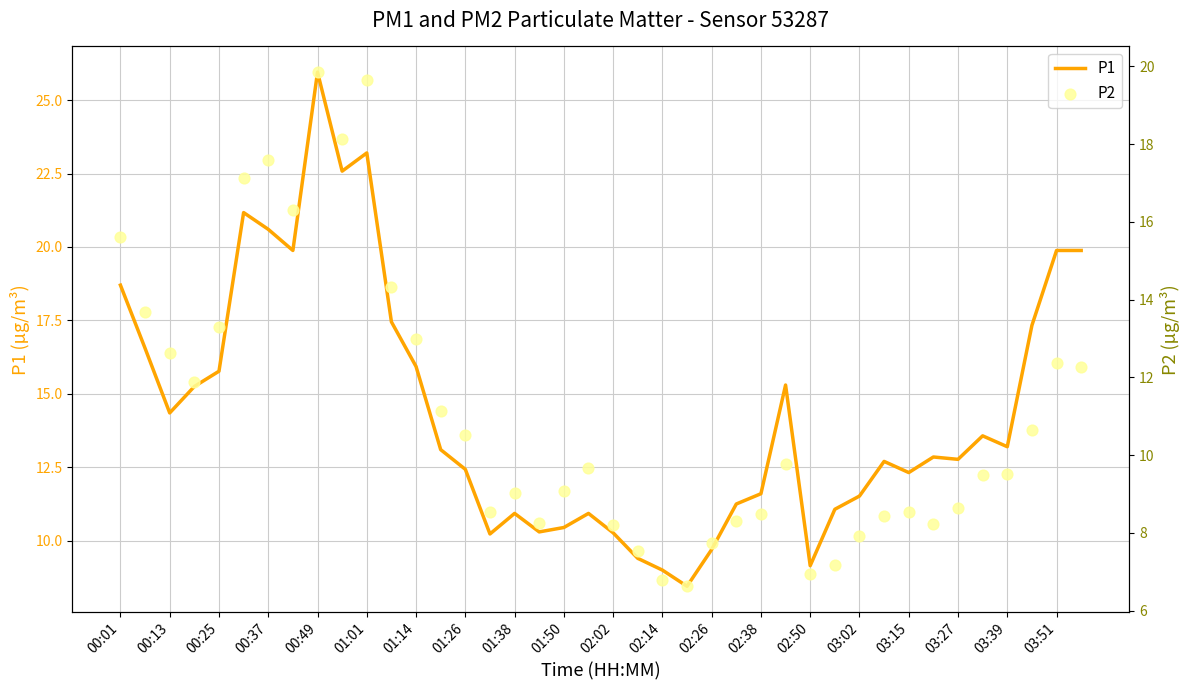

Which series has the largest total across all categories?

P1